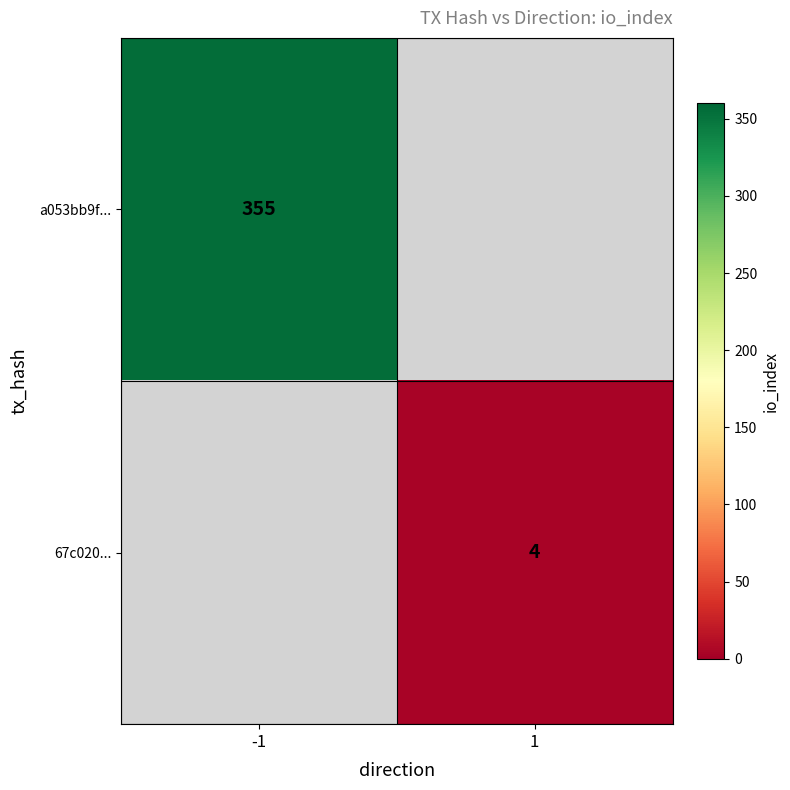

Is it true that a053bb9f... equals 92 at -1?

False